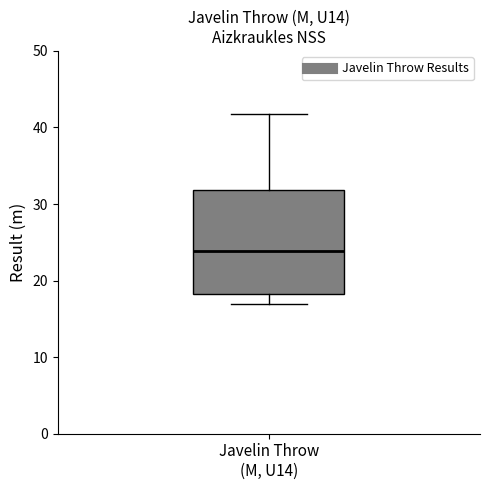

Transcribe this box plot: give where the median line is, the range the box spans, and where the two whiskers end, as read against the y-axis. The values are not printed on the chart, so give them approximately, as read against the axis.

median 24, box 18 to 32, whiskers 17 to 42